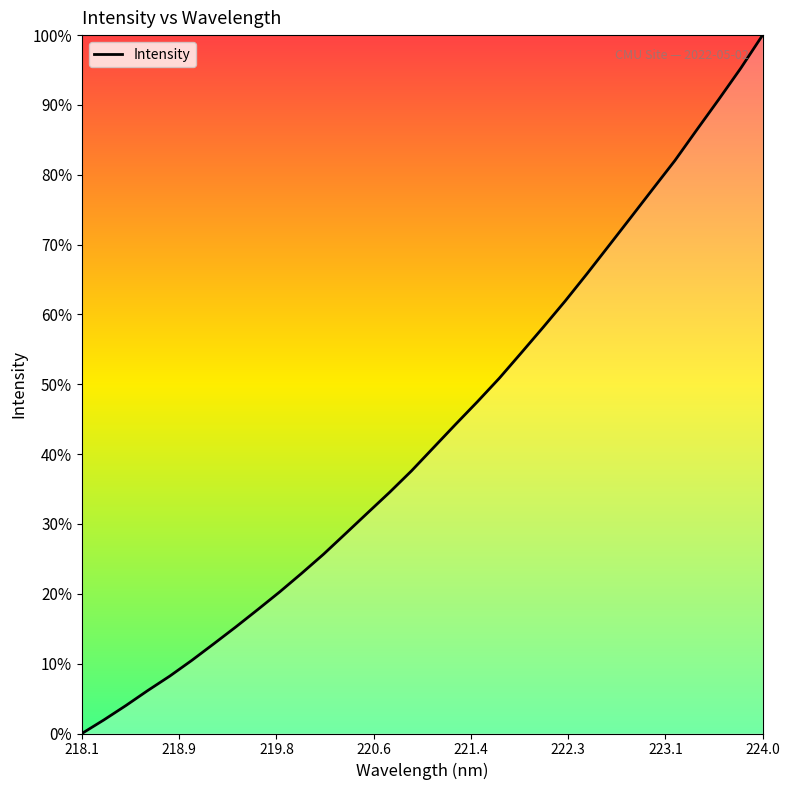

What is the greatest value displayed?

100.0